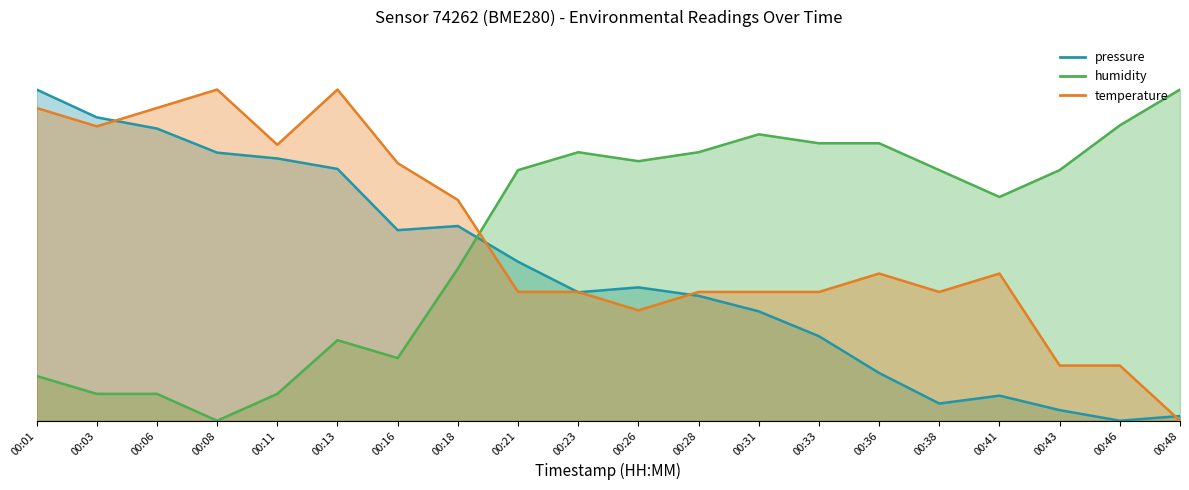

Is it true that temperature equals 1.7 at 00:06?

False